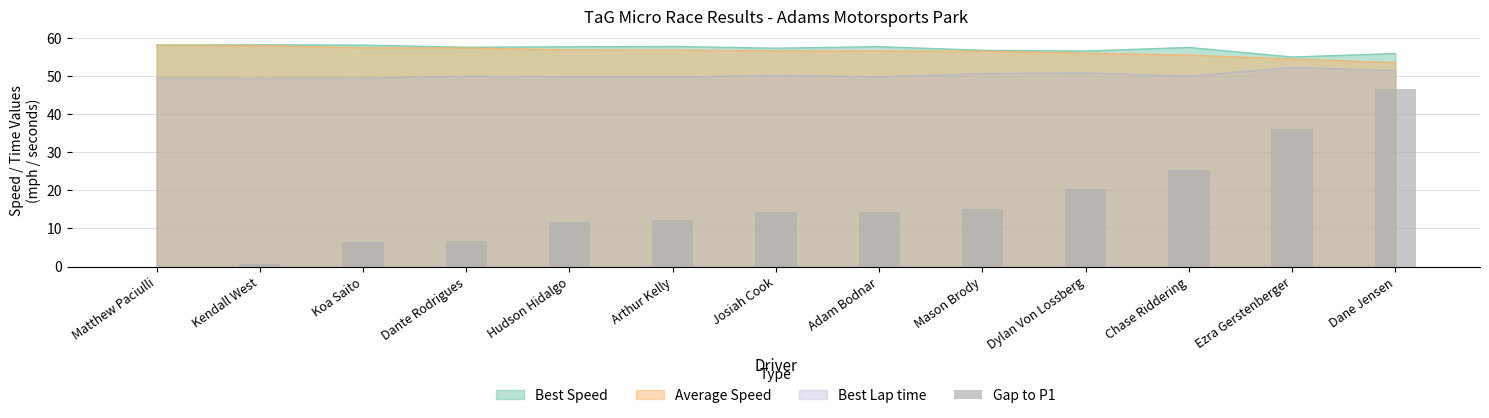

At which label is the value closest to 23?

Chase Riddering